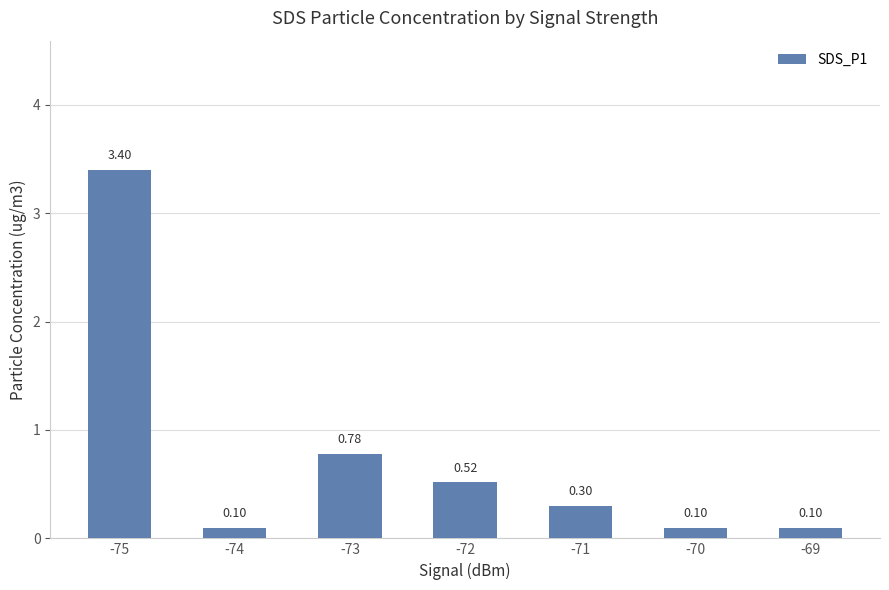

Which has a higher value, -70 or -73?

-73